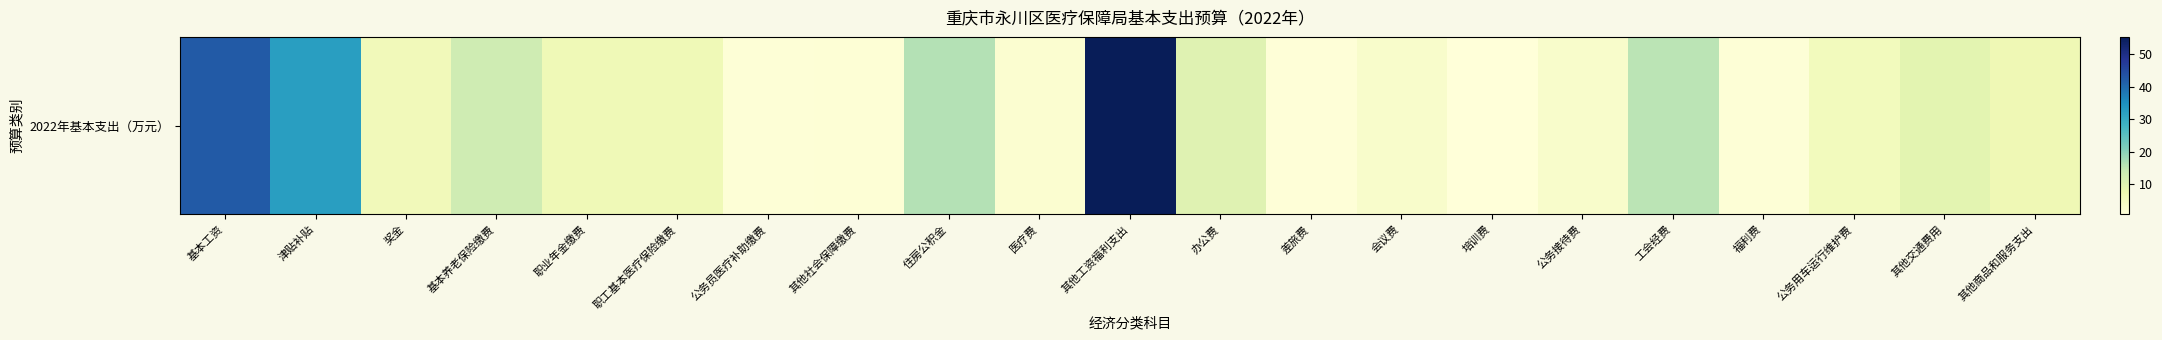

What is the change in value from 奖金 to 公务用车运行维护费?

-0.4